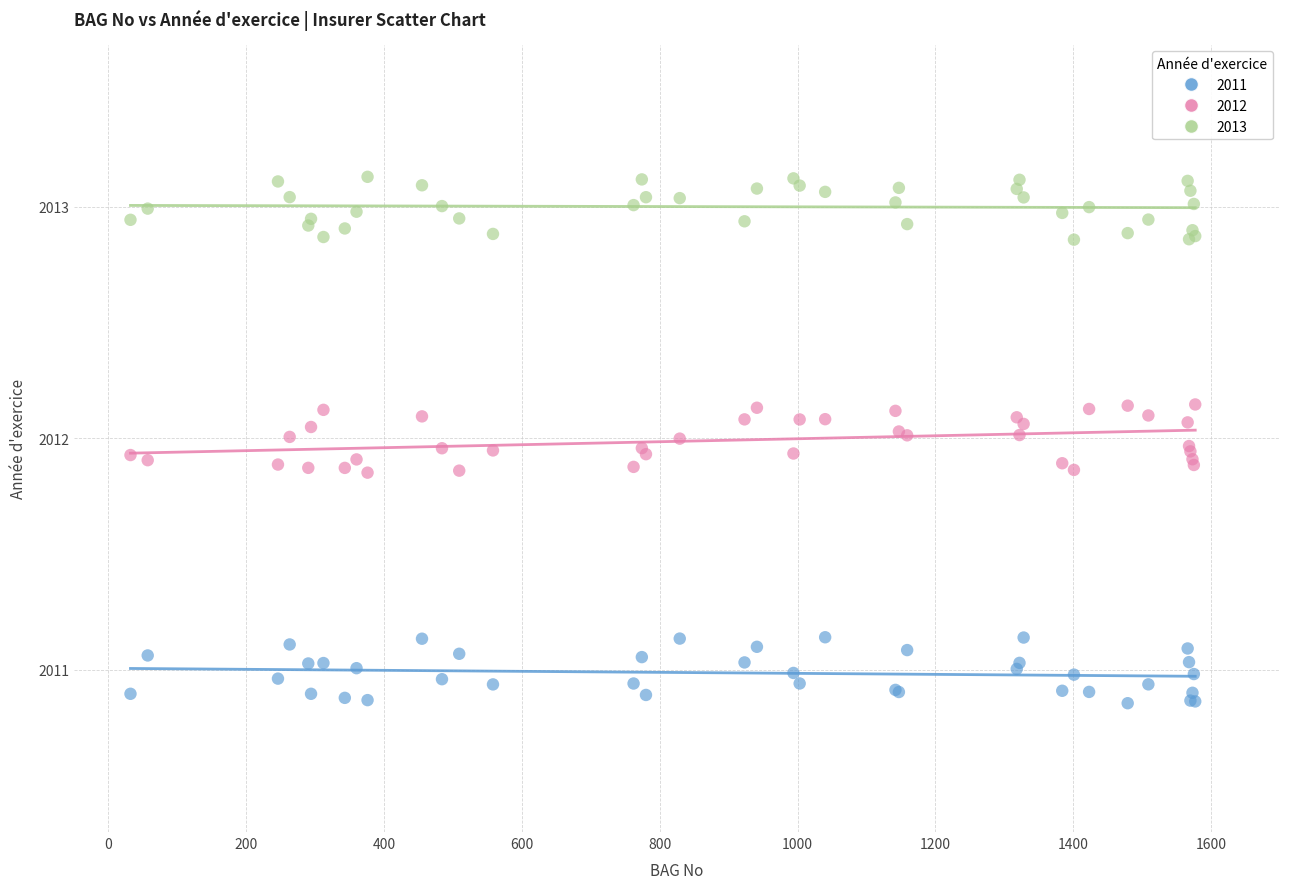

Which series reaches the minimum Y coordinate?

2011